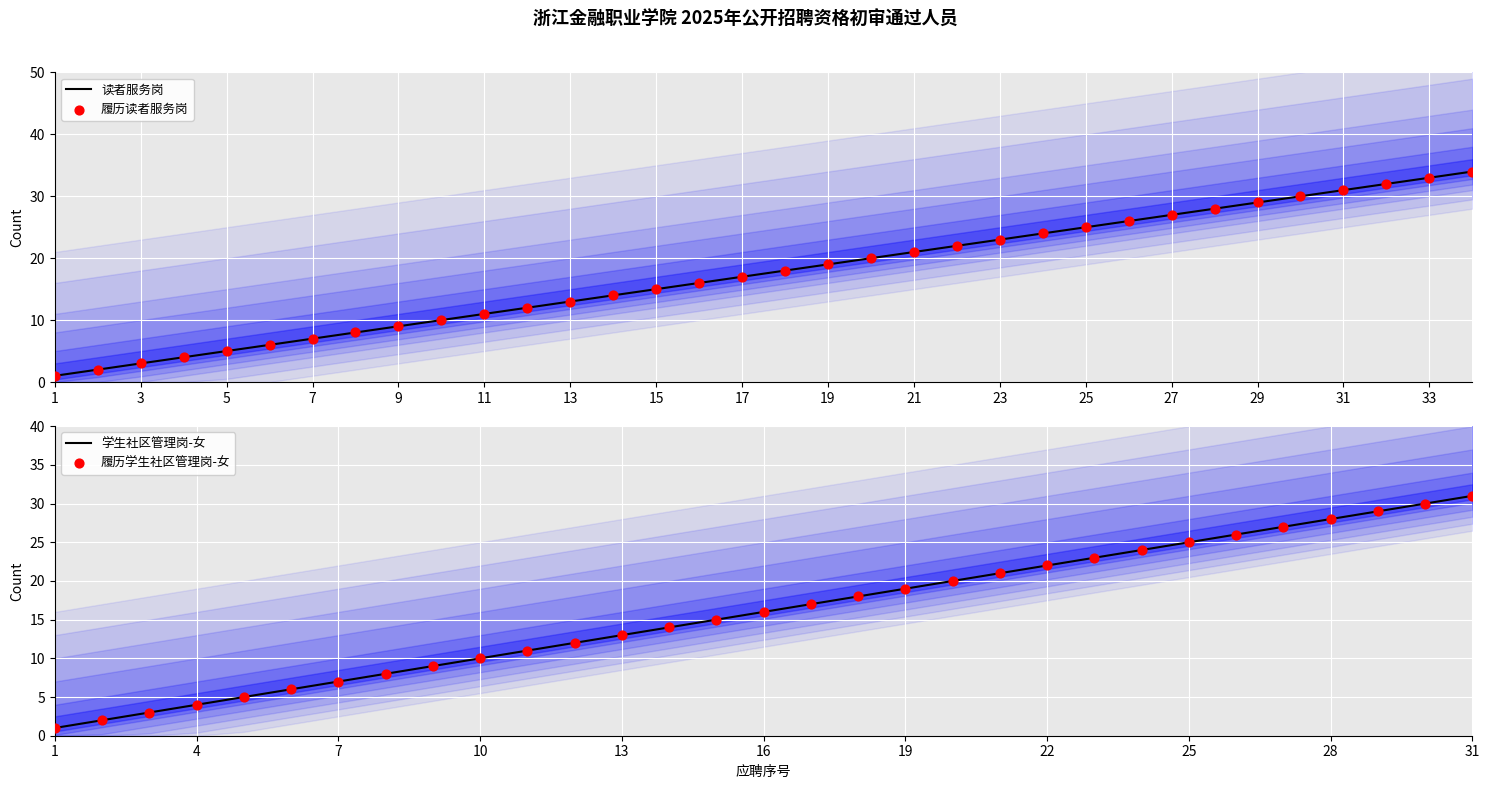

The value of 读者服务岗 at 11 is 5. True or false?

False